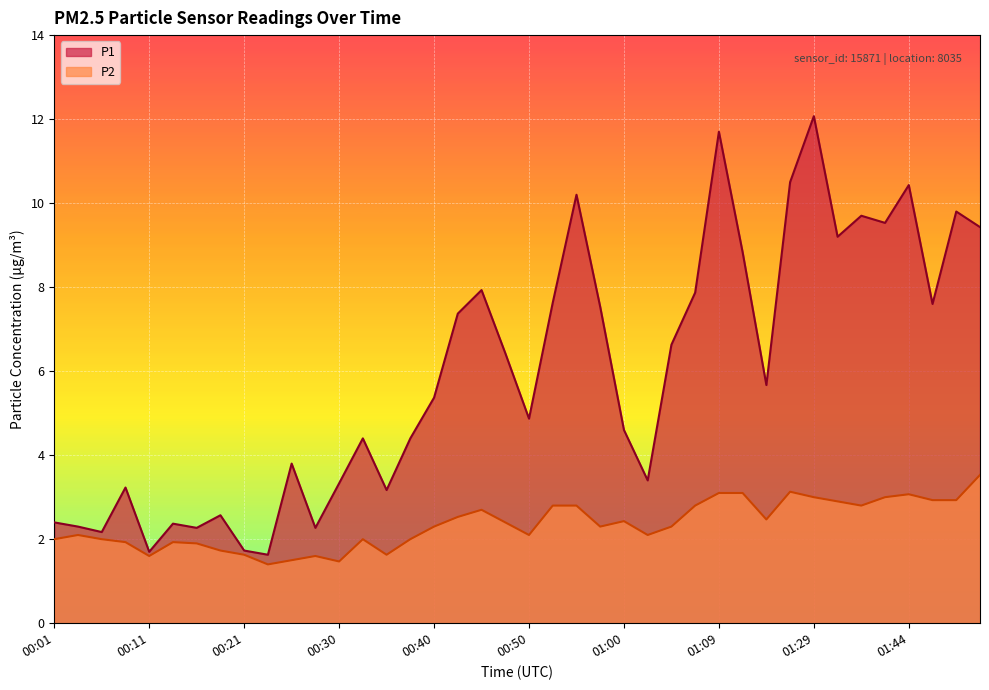

What is the total value across all series at 00:50?

7.0